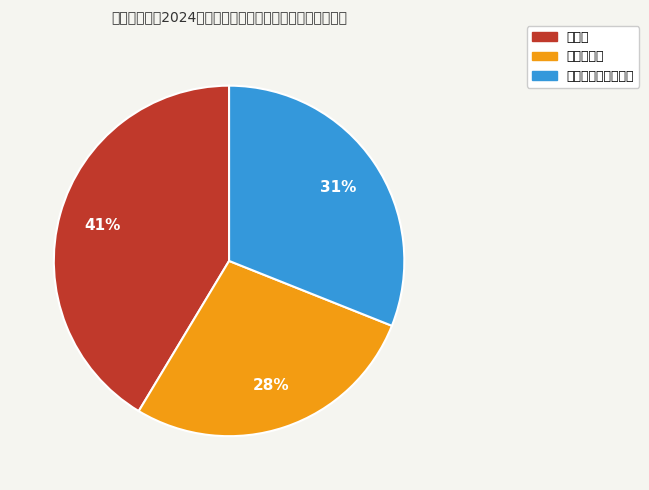

What percentage is the 作物学 slice, to the nearest percent?

41%